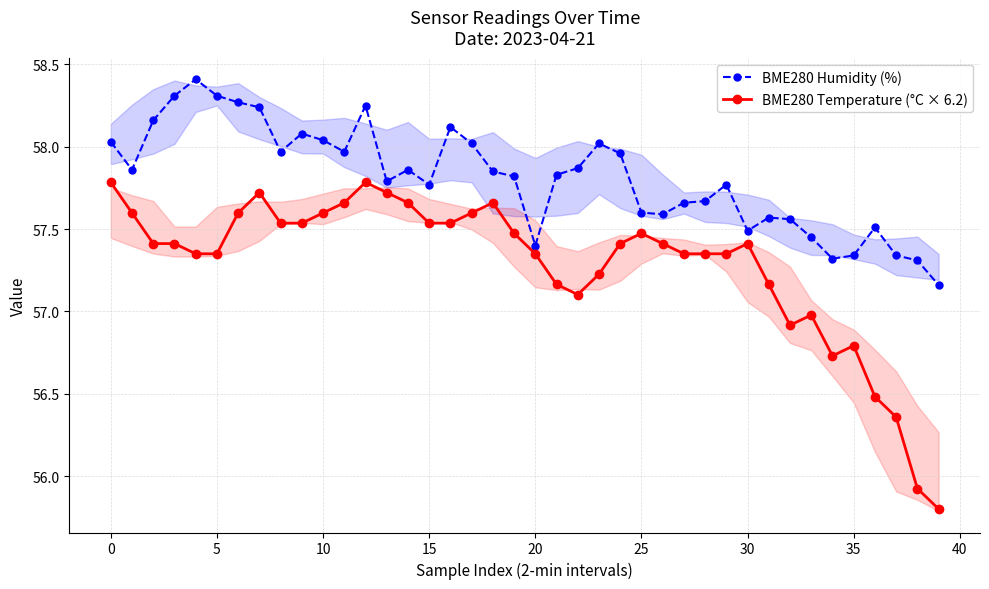

True or false: BME280 Humidity (%) and BME280 Temperature (°C × 6.2) cross at least once.

False